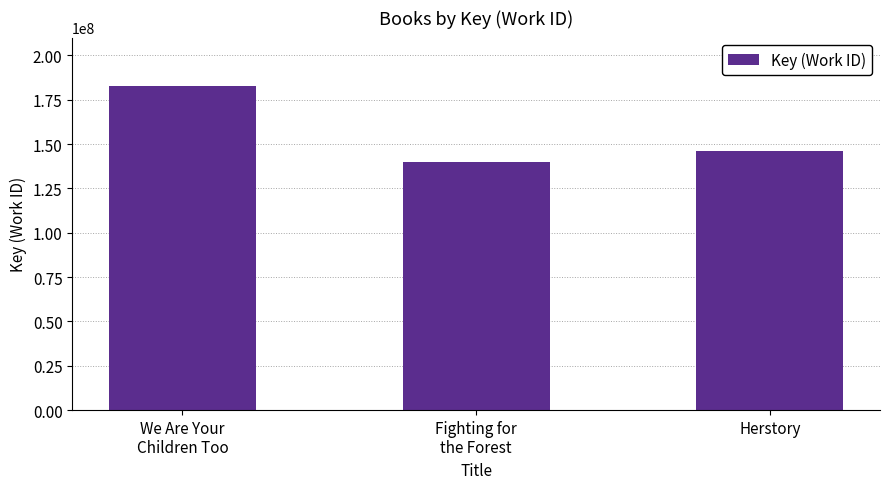

What is the approximate value at Fighting for
the Forest?

140145620